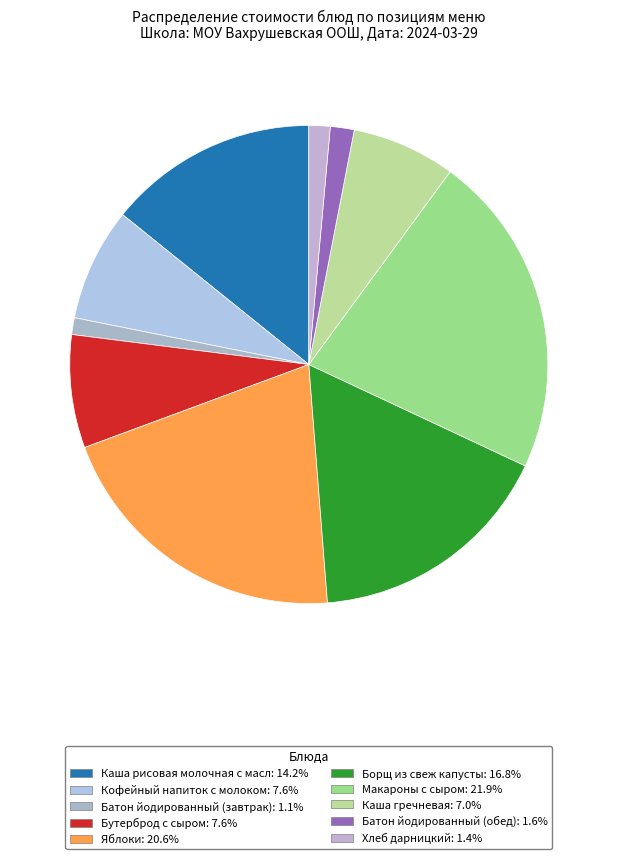

The Хлеб дарницкий slice represents 14% of the pie. True or false?

False